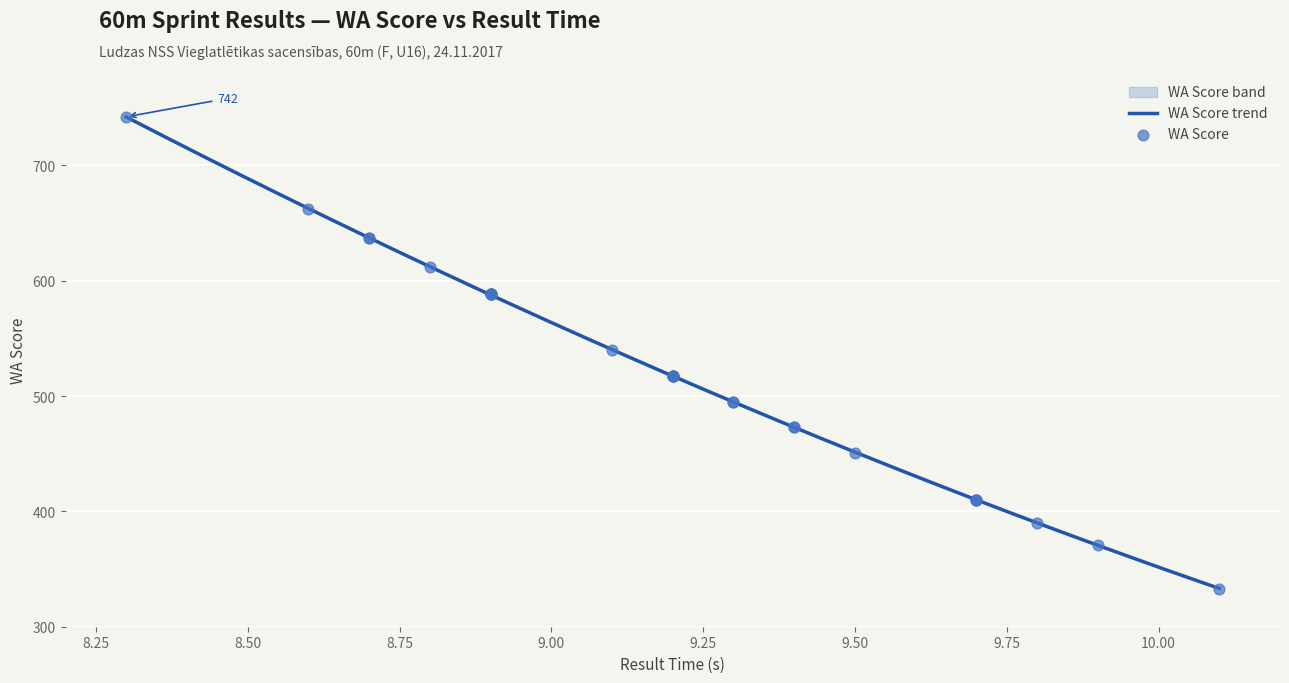

Approximately how many times larger is the value at Samanta Krumpāne compared to Karīna Isakova?

1.0